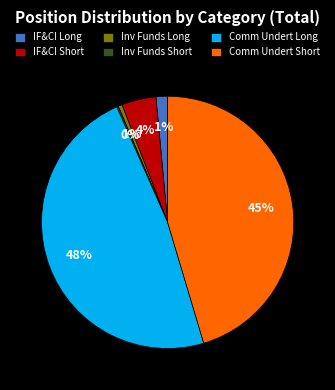

True or false: Comm Undert Short accounts for 31% of the total.

False